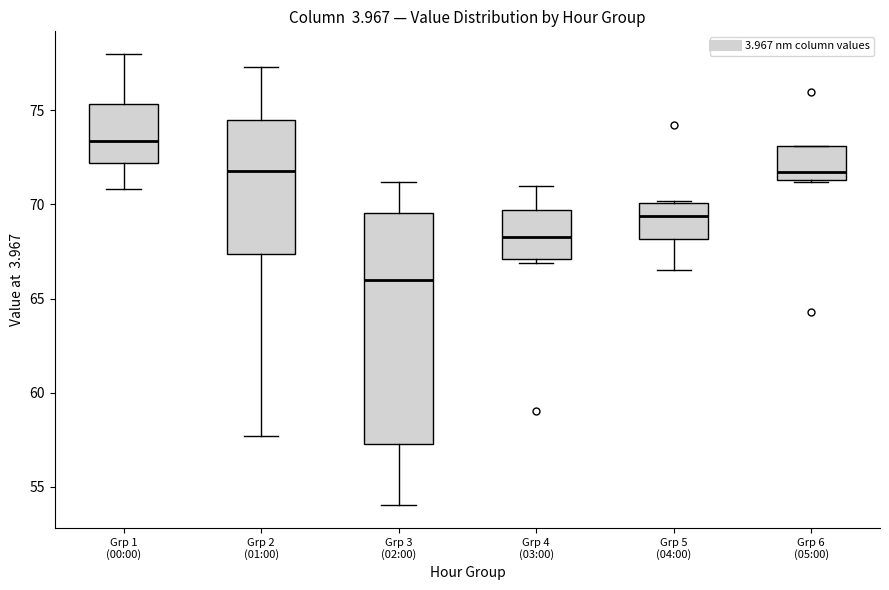

Which box has the highest median line?

Grp 1 (00:00)